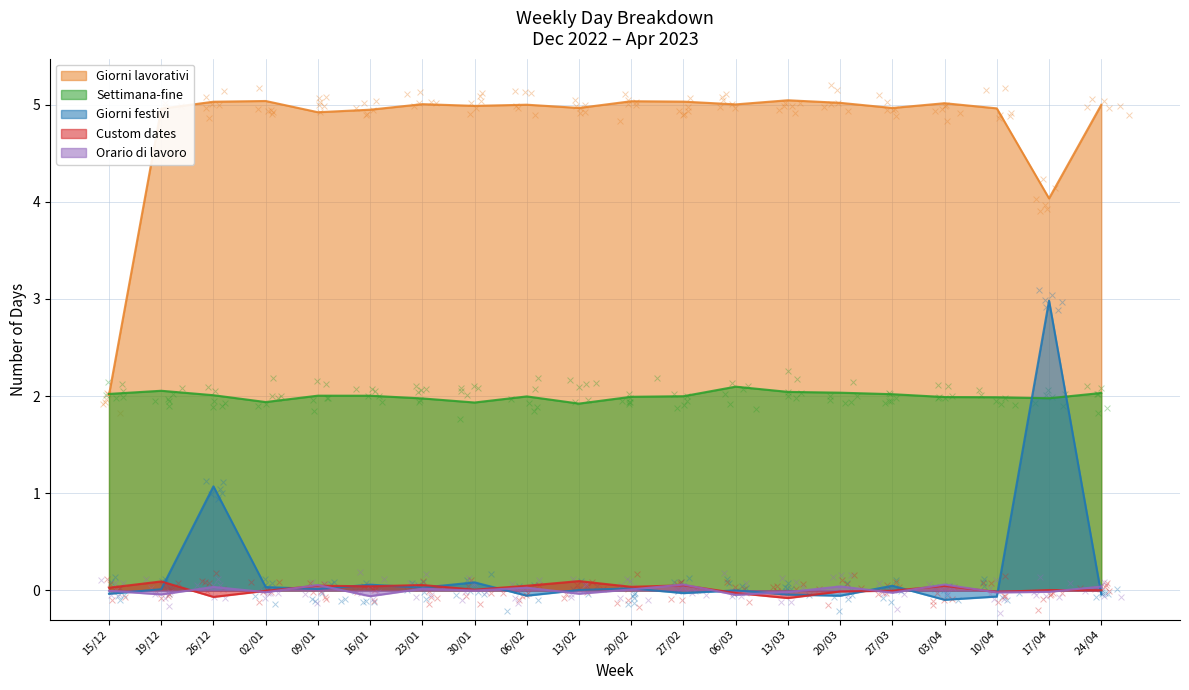

What is the total value across all series at 15/12?

4